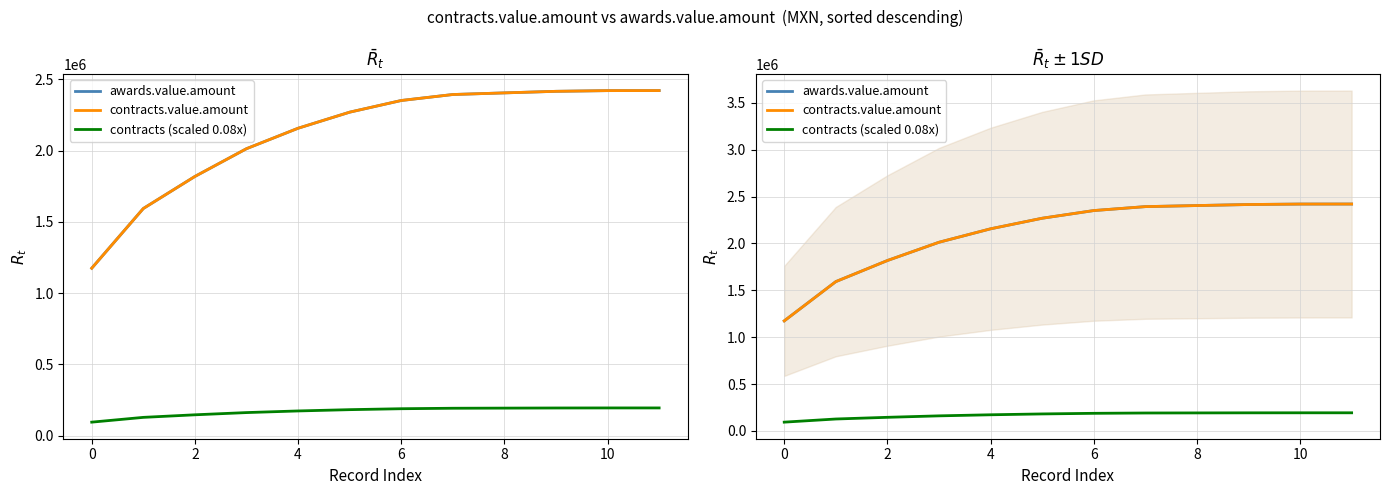

At which category does the chart reach its peak across all series?

11